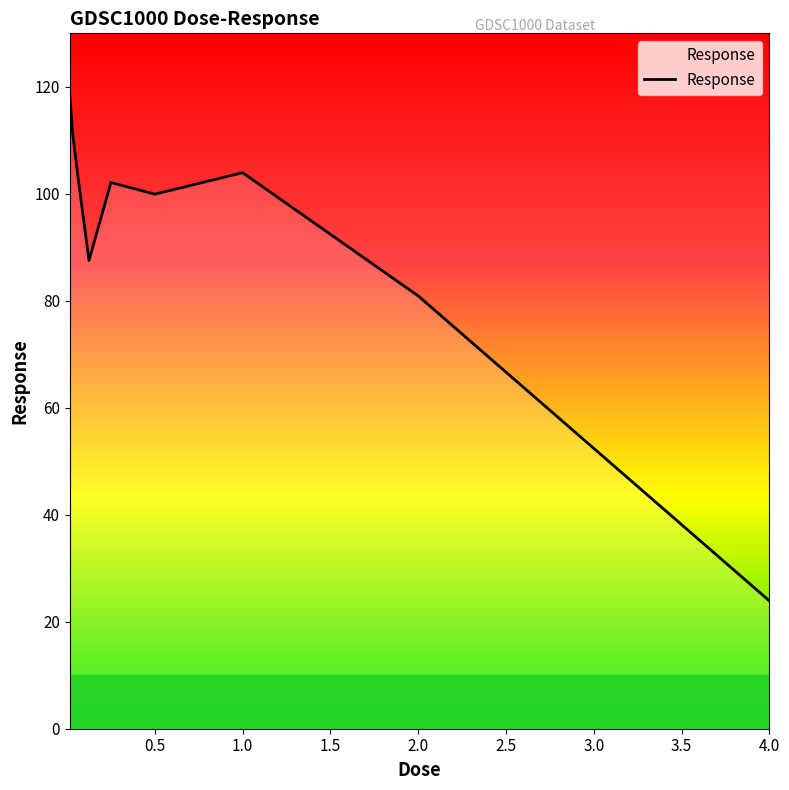

What is the difference between the maximum and minimum values?

94.8